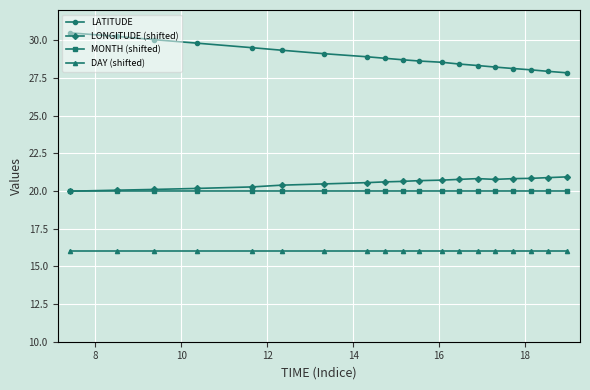

List the series in order of their peak value, highest first.

LATITUDE, LONGITUDE (shifted), MONTH (shifted), DAY (shifted)